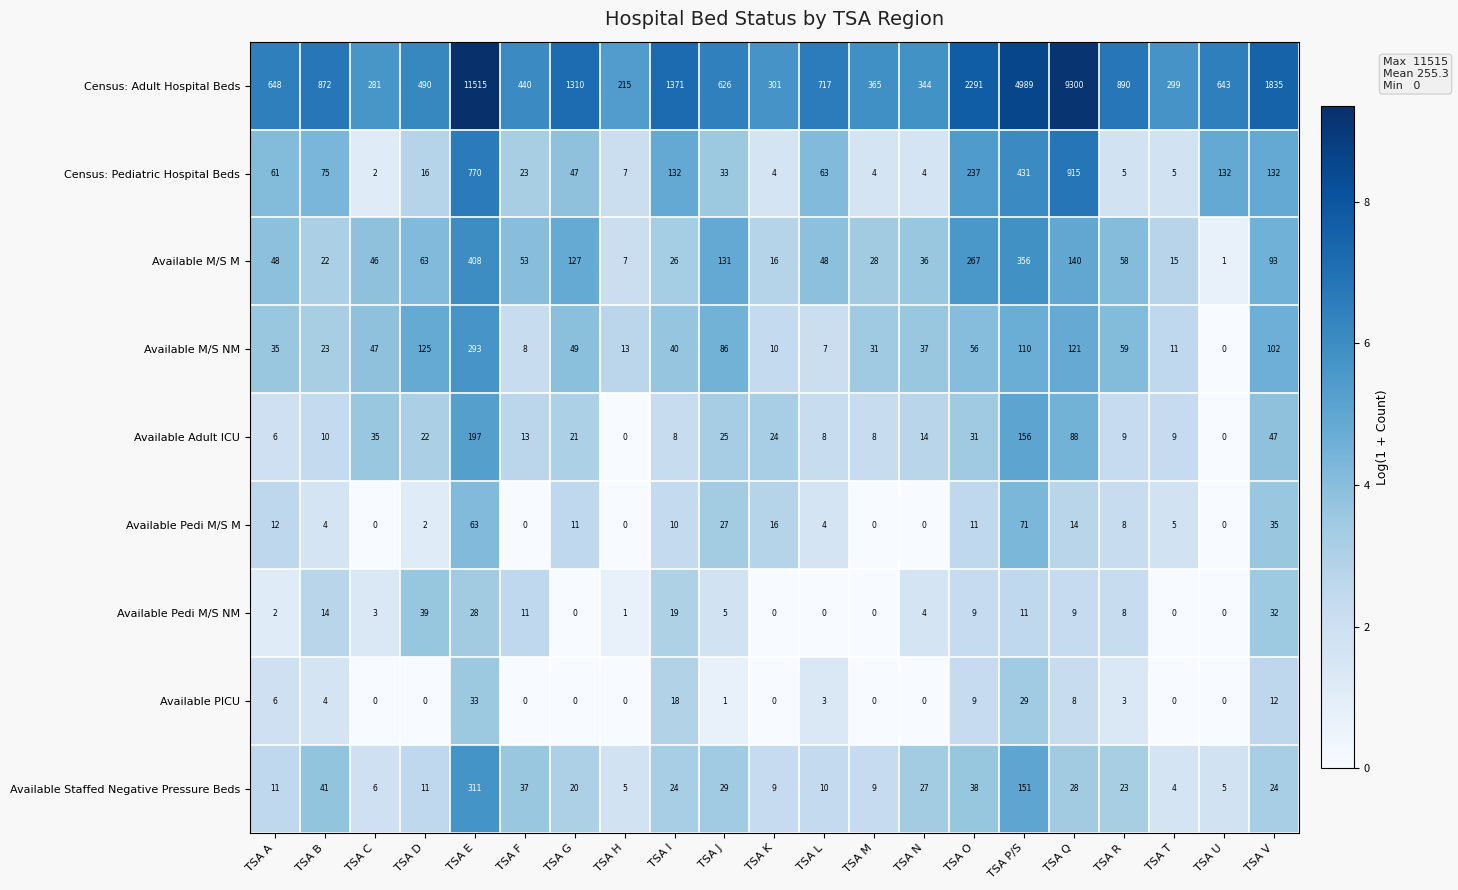

Read the Available Staffed Negative Pressure Beds value at TSA B, to the nearest 50.

50